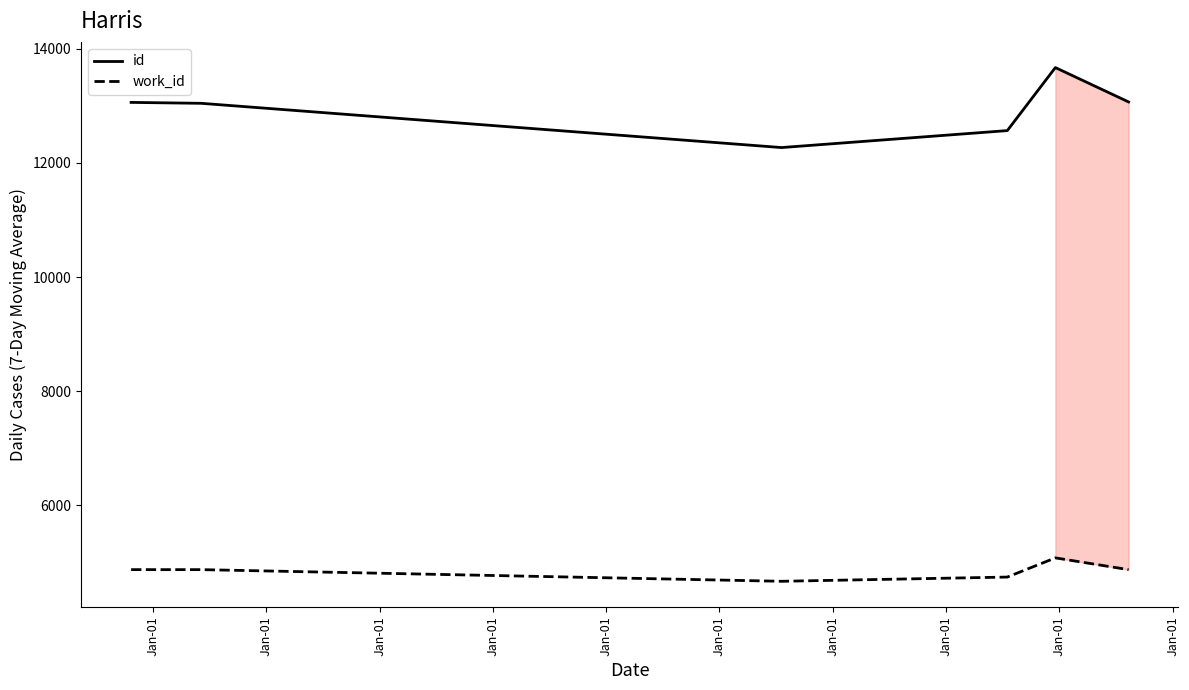

What is the maximum value for id?

13669